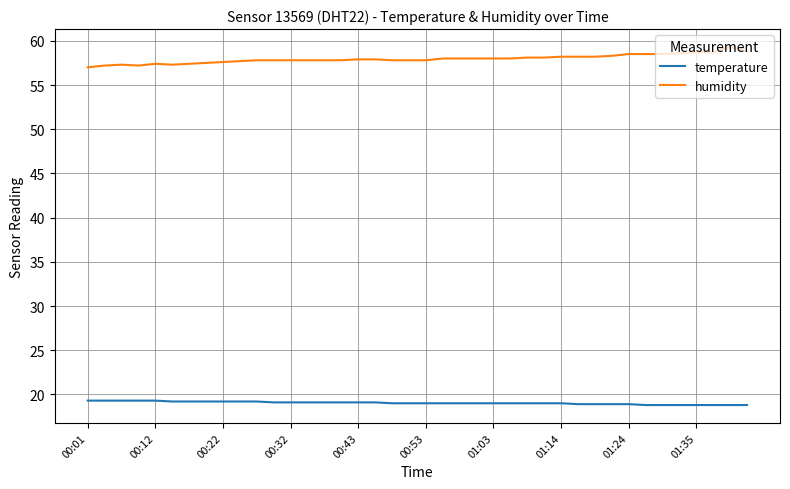

True or false: humidity and temperature cross at least once.

False